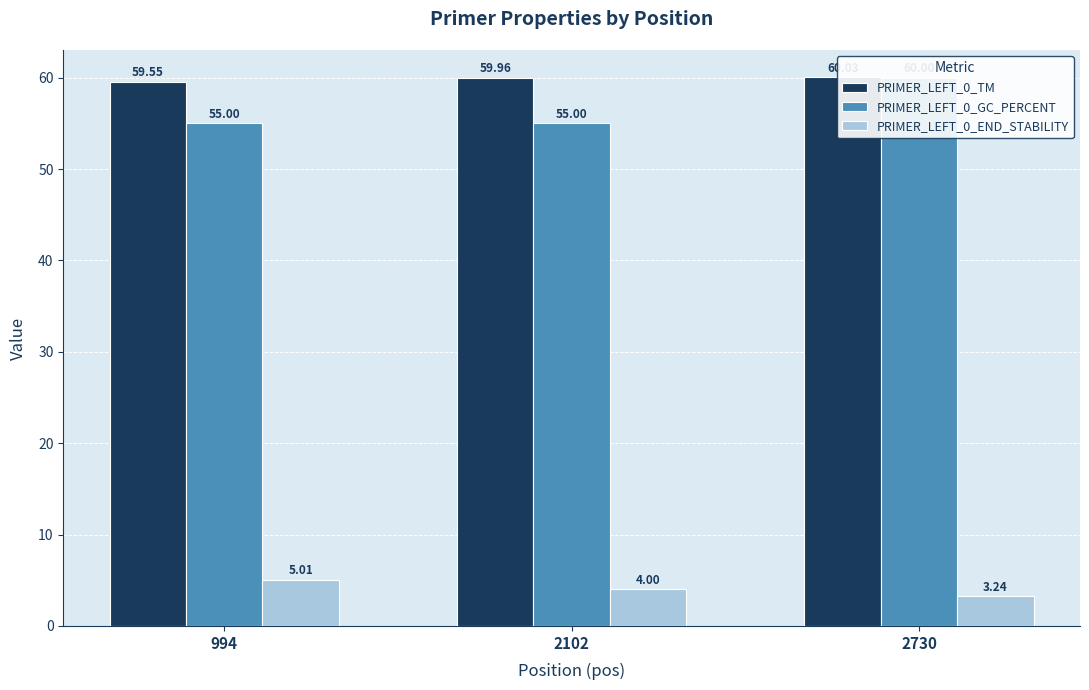

Between 994 and 2730, which is larger?

2730